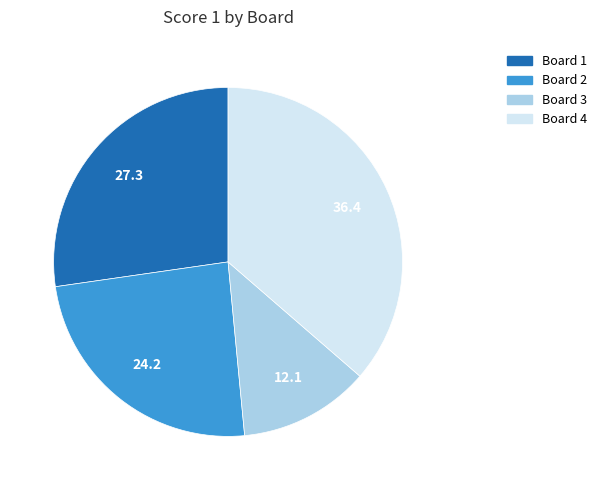

Is it true that Board 2 is 33% of the pie?

False